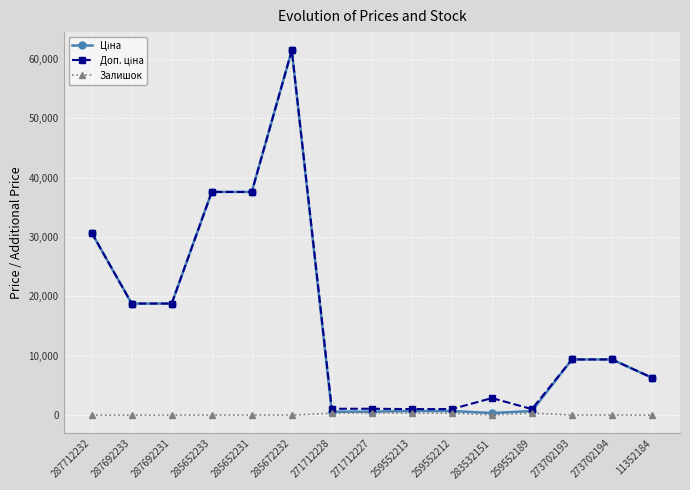

At which label does Залишок first exceed 17?

285652231